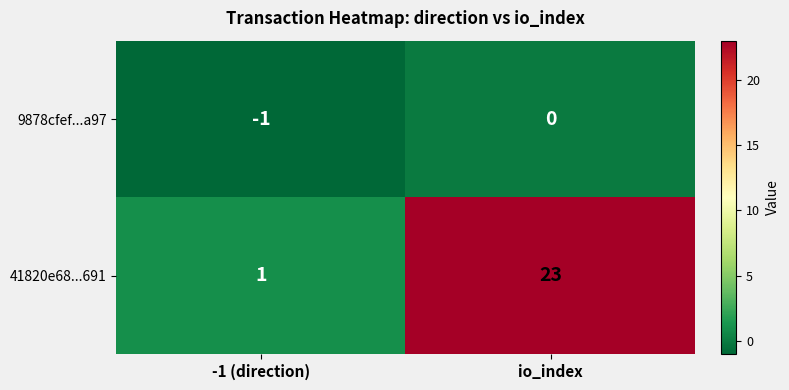

Rank the series by their maximum value, from highest to lowest.

41820e68...691, 9878cfef...a97